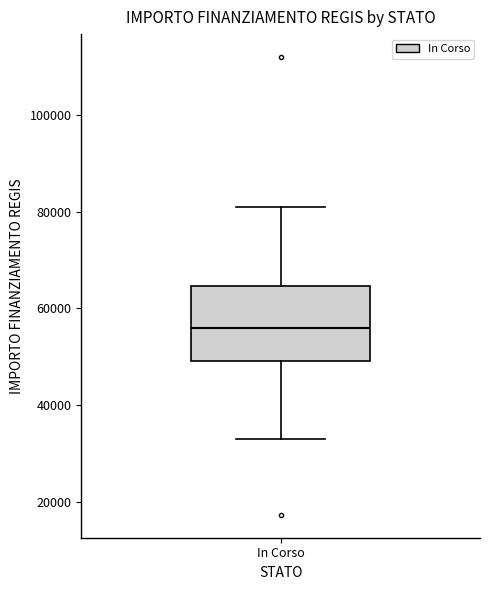

Transcribe this box plot: give where the median line is, the range the box spans, and where the two whiskers end, as read against the y-axis. The values are not printed on the chart, so give them approximately, as read against the axis.

median 56000, box 50000 to 64000, whiskers 32000 to 80000